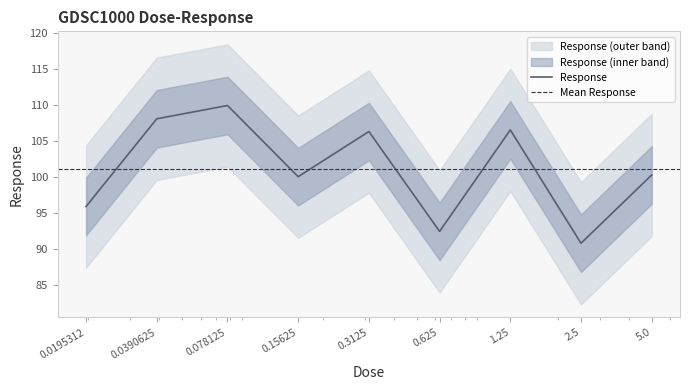

What is the difference between the values at 0.3125 and 2.5?

15.5